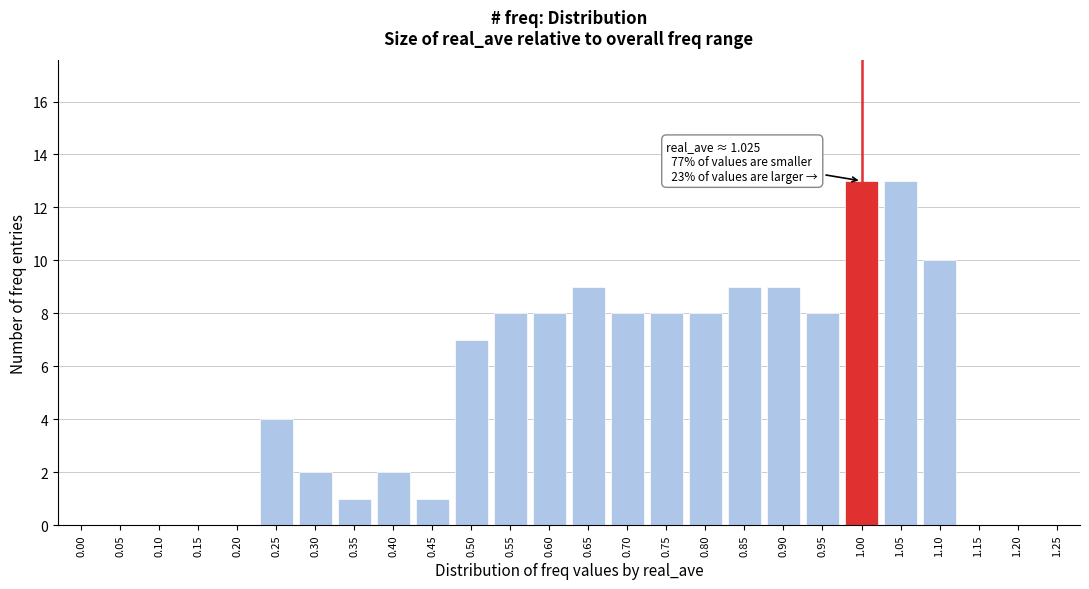

Reading left to right, transcribe all the data shown in this chart.

0.00=0	0.05=0	0.10=0	0.15=0	0.20=0	0.25=4	0.30=2	0.35=1	0.40=2	0.45=1	0.50=7	0.55=8	0.60=8	0.65=9	0.70=8	0.75=8	0.80=8	0.85=9	0.90=9	0.95=8	1.00=13	1.05=13	1.10=10	1.15=0	1.20=0	1.25=0